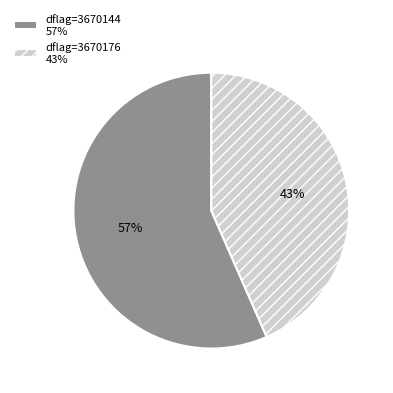

Rank the categories by value from lowest to highest.

dflag=3670176 43%, dflag=3670144 57%